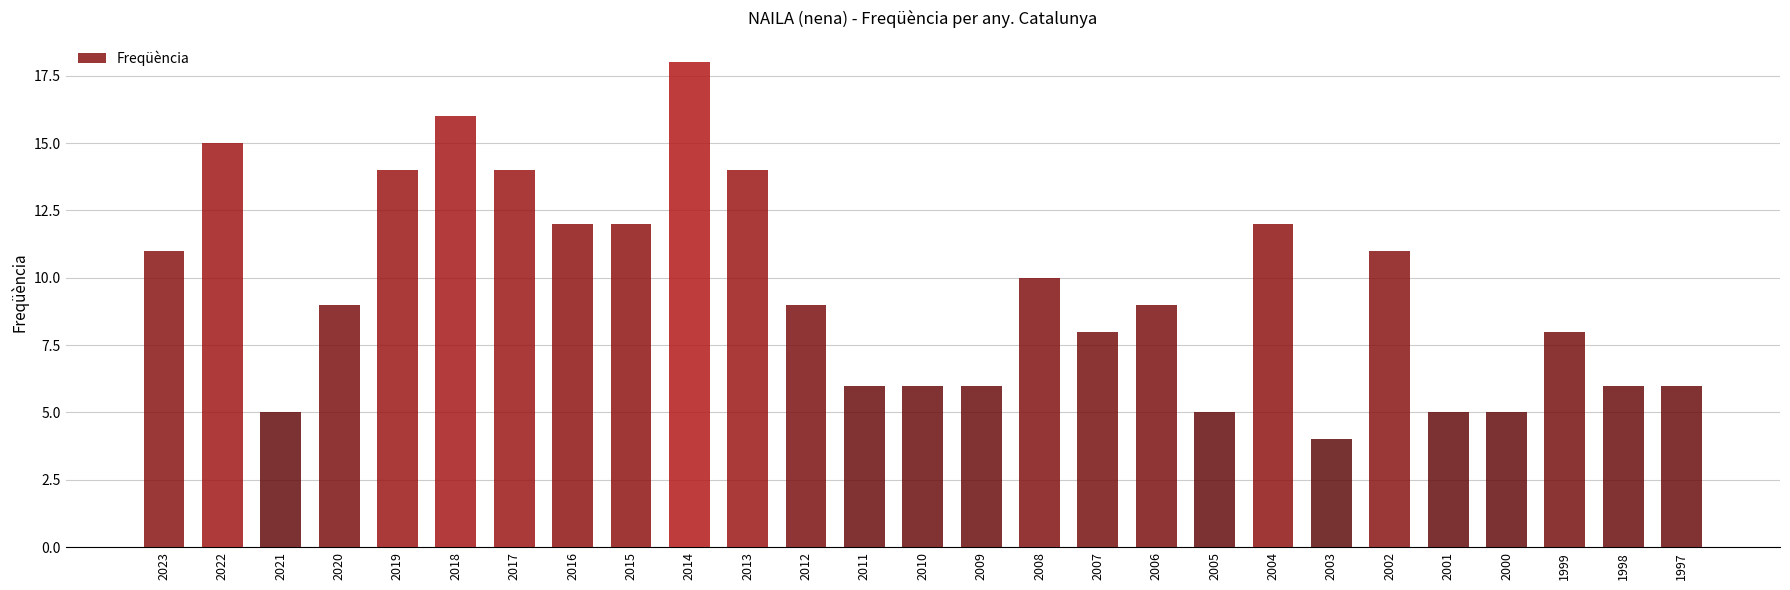

Does the chart contain stacked bars?

No